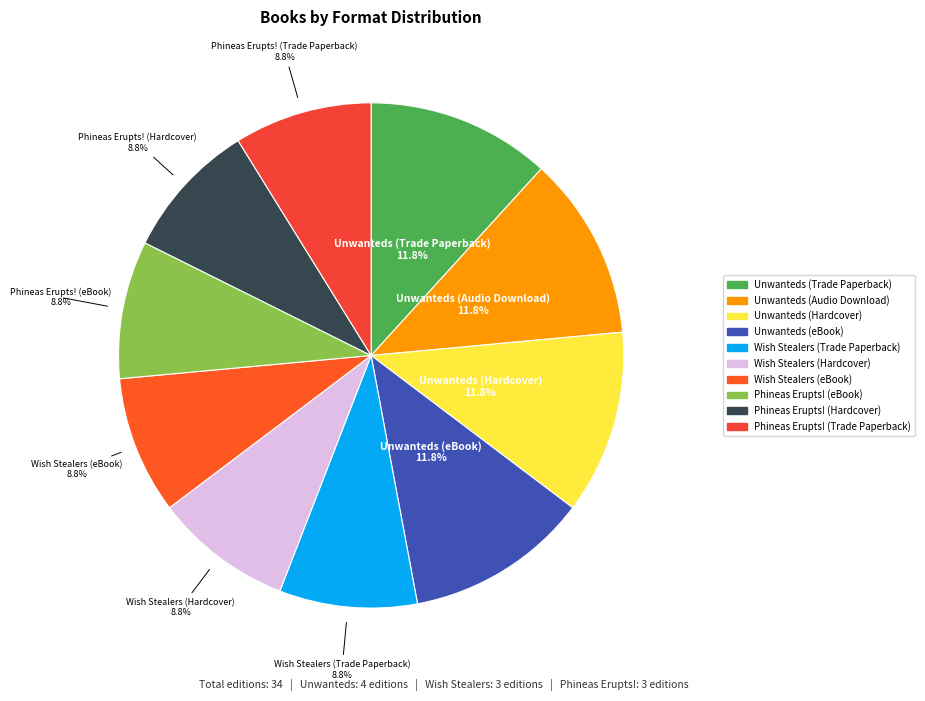

What is the total percentage of Wish Stealers (Trade Paperback) and Wish Stealers (eBook)?

17.6%